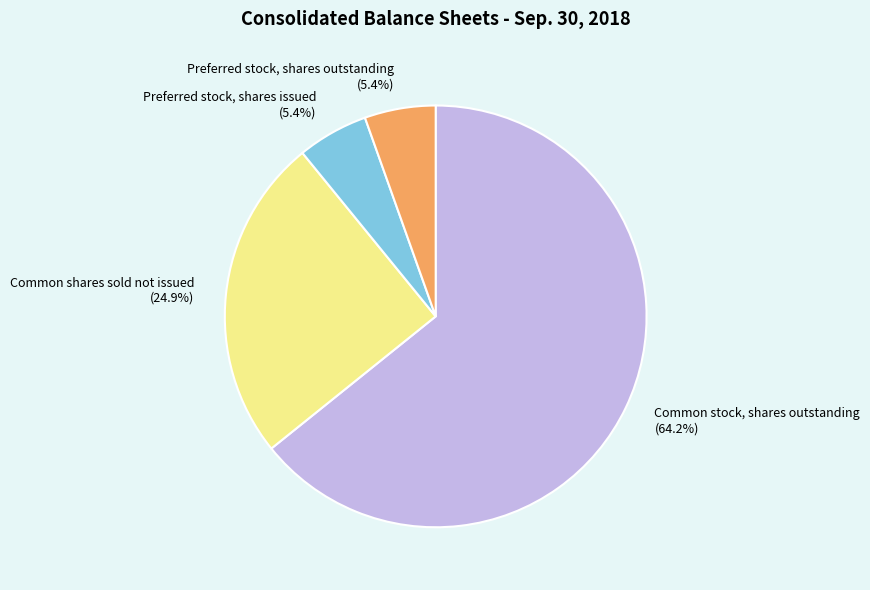

To the nearest percent, what portion does Preferred stock, shares issued represent?

5%